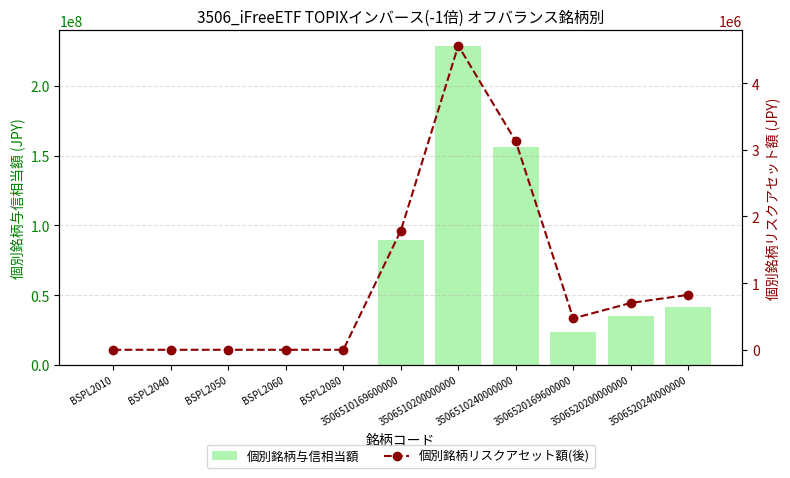

True or false: 個別銘柄与信相当額 has a value of 0.0 at BSPL2080.

True